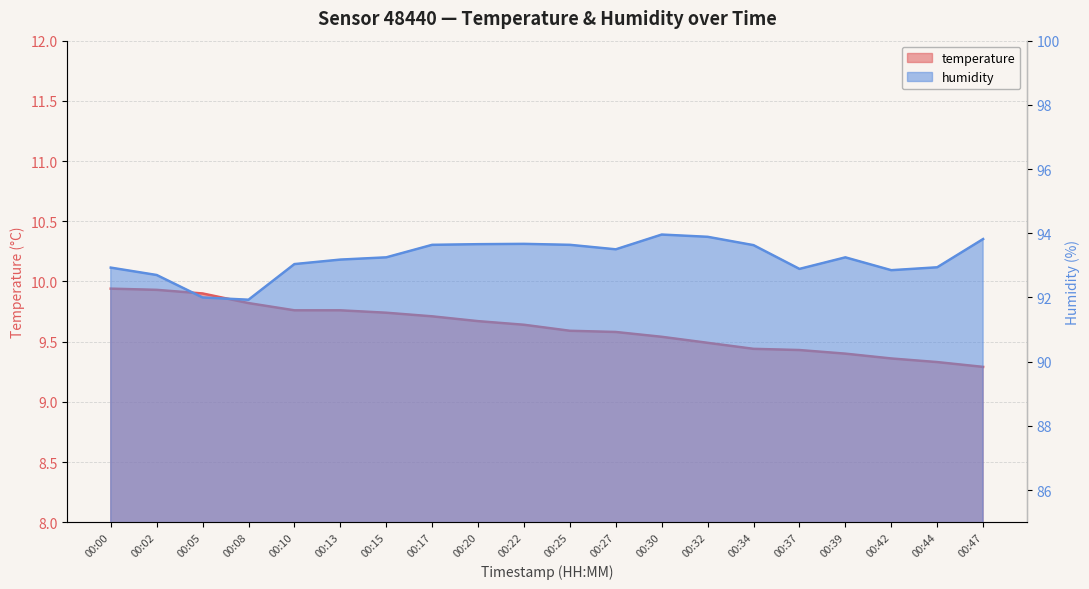

Which has a higher value, 00:00 or 00:47?

00:00